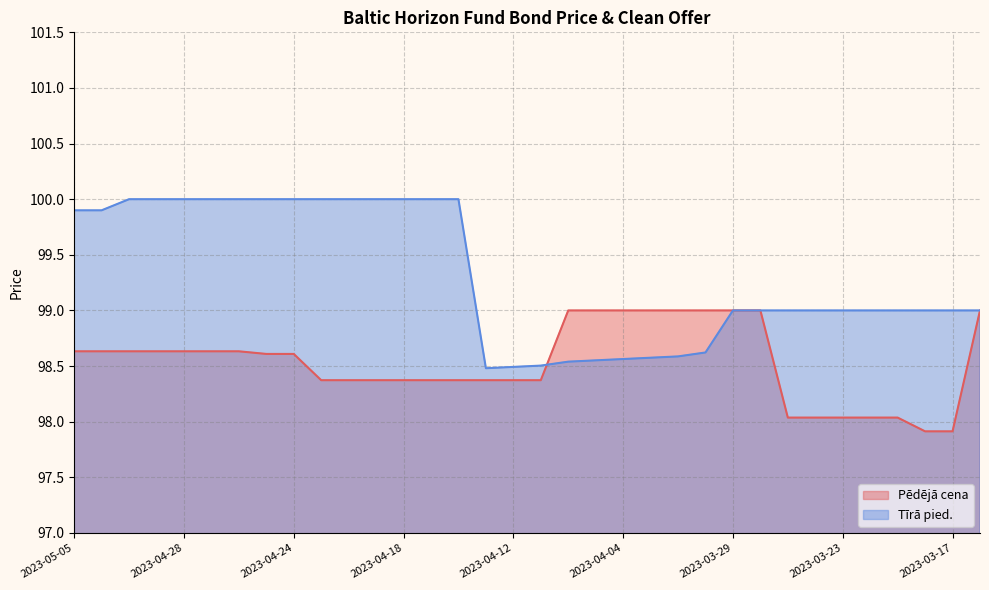

True or false: Pēdējā cena and Tīrā pied. cross at least once.

True